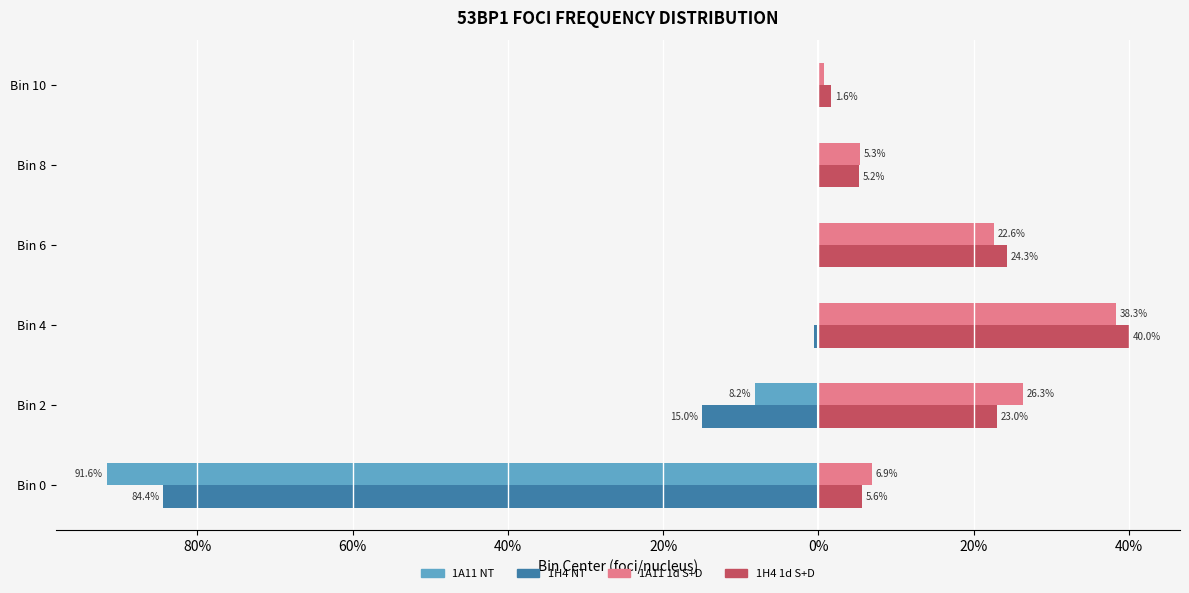

What are all the series names shown in the legend?

1A11 NT, 1H4 NT, 1A11 1d S+D, 1H4 1d S+D